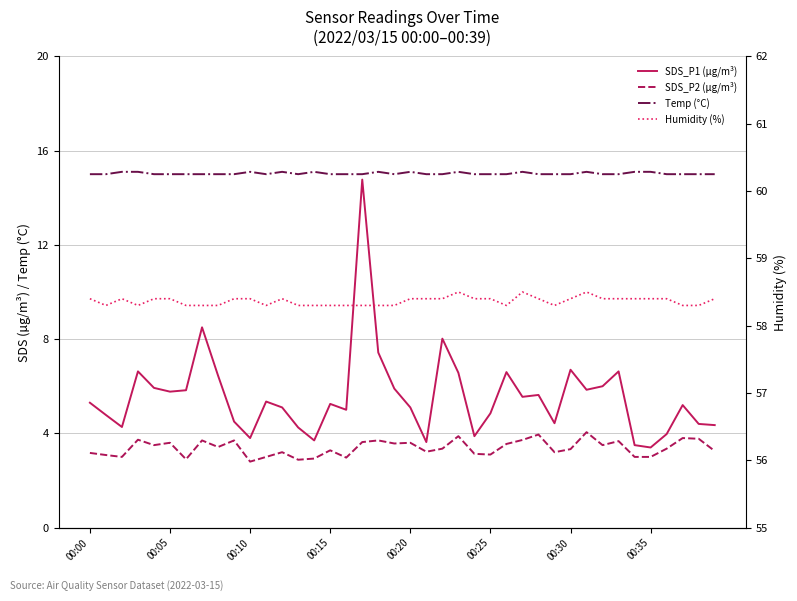

Which category has the highest value in the SDS_P1 (µg/m³) series?

17